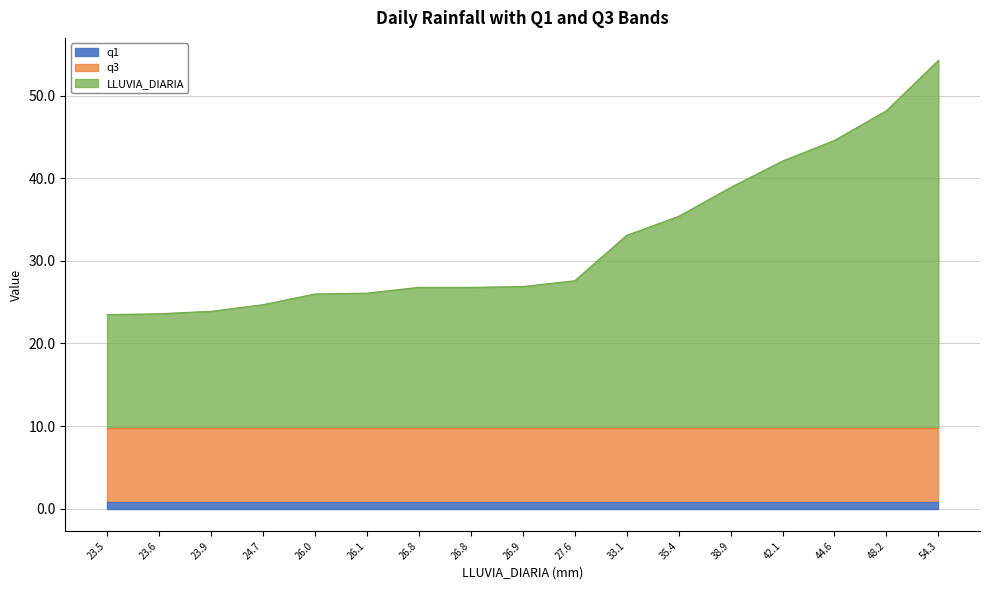

Reading right to left, what are all the values shown in this chart?

LLUVIA_DIARIA: 54.3=54.3	48.2=48.2	44.6=44.6	42.1=42.1	38.9=38.9	35.4=35.4	33.1=33.1	27.6=27.6	26.9=26.9	26.8=26.8	26.8=26.8	26.1=26.1	26.0=26.0	24.7=24.7	23.9=23.9	23.6=23.6	23.5=23.5
q1: 54.3=0.8	48.2=0.8	44.6=0.8	42.1=0.8	38.9=0.8	35.4=0.8	33.1=0.8	27.6=0.8	26.9=0.8	26.8=0.8	26.8=0.8	26.1=0.8	26.0=0.8	24.7=0.8	23.9=0.8	23.6=0.8	23.5=0.8
q3: 54.3=9.8	48.2=9.8	44.6=9.8	42.1=9.8	38.9=9.8	35.4=9.8	33.1=9.8	27.6=9.8	26.9=9.8	26.8=9.8	26.8=9.8	26.1=9.8	26.0=9.8	24.7=9.8	23.9=9.8	23.6=9.8	23.5=9.8